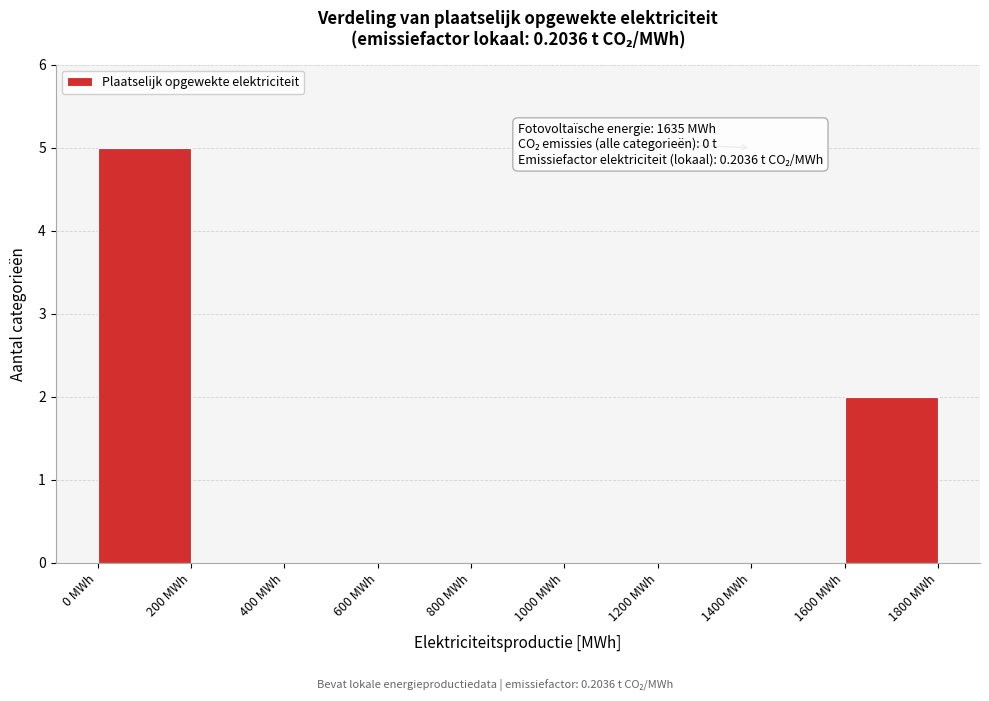

Over which range of the x-axis is the bar tallest?

0 to 200